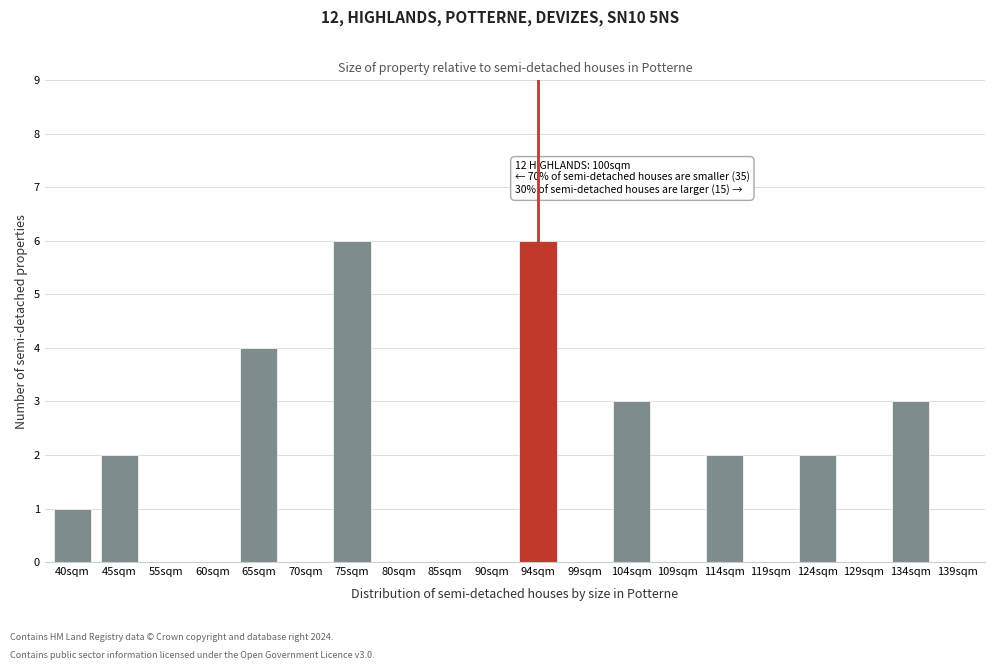

Reading left to right, transcribe all the data shown in this chart.

40sqm=1	45sqm=2	55sqm=0	60sqm=0	65sqm=4	70sqm=0	75sqm=6	80sqm=0	85sqm=0	90sqm=0	94sqm=6	99sqm=0	104sqm=3	109sqm=0	114sqm=2	119sqm=0	124sqm=2	129sqm=0	134sqm=3	139sqm=0